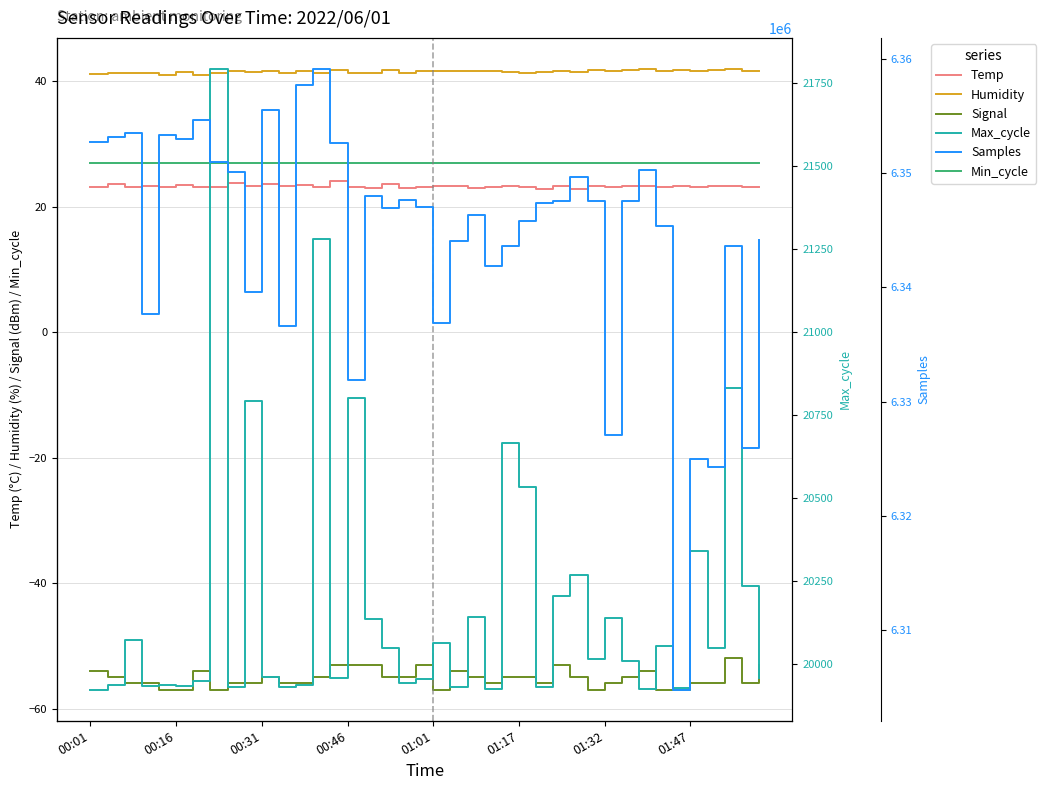

How many data points in Signal are less than -55?

19